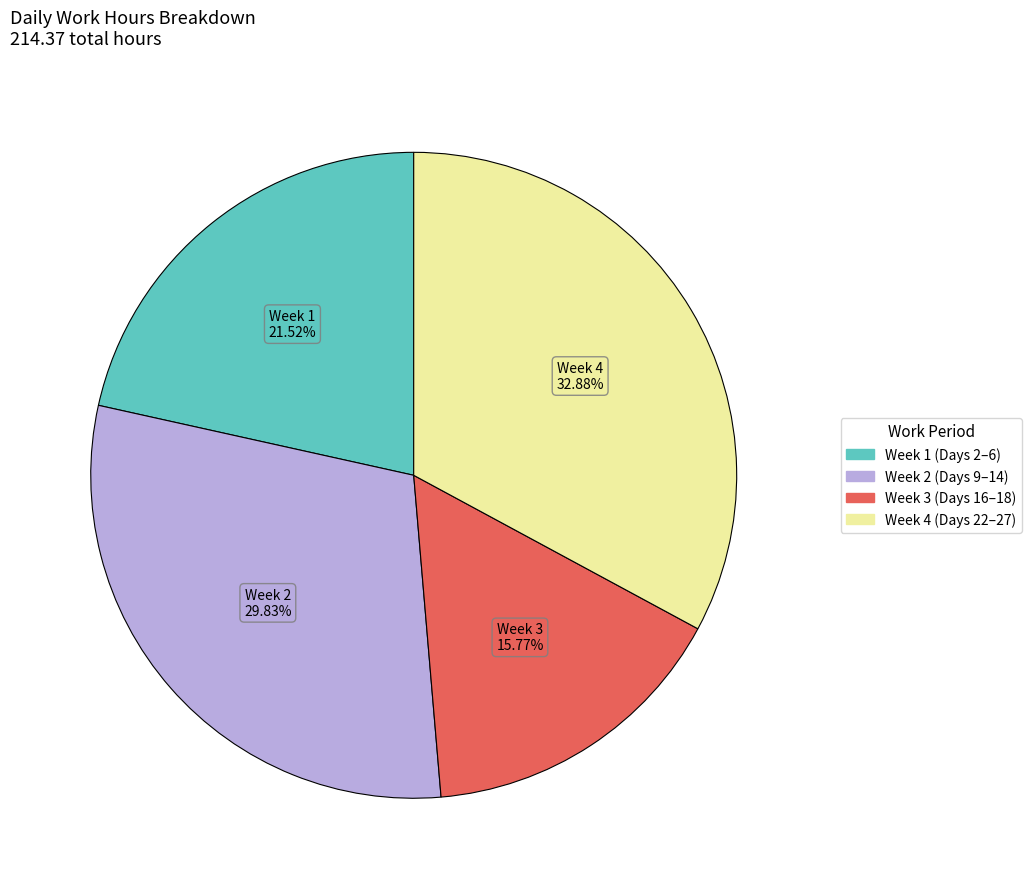

Does any single category account for the majority?

No